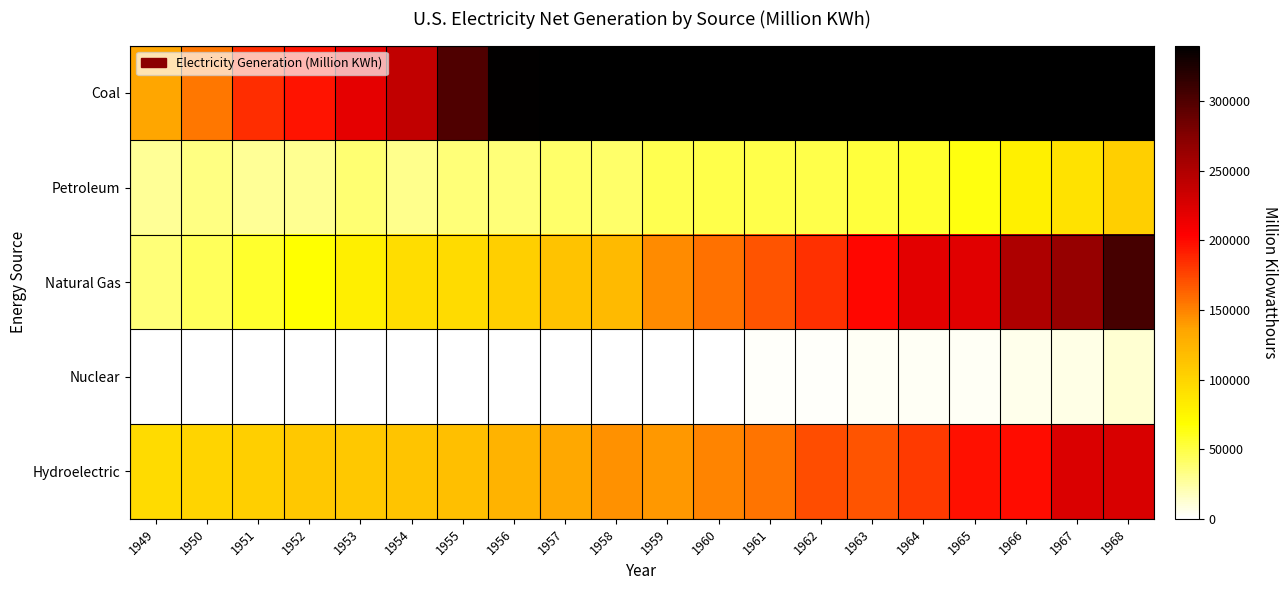

How many categories are shown in the chart?

20